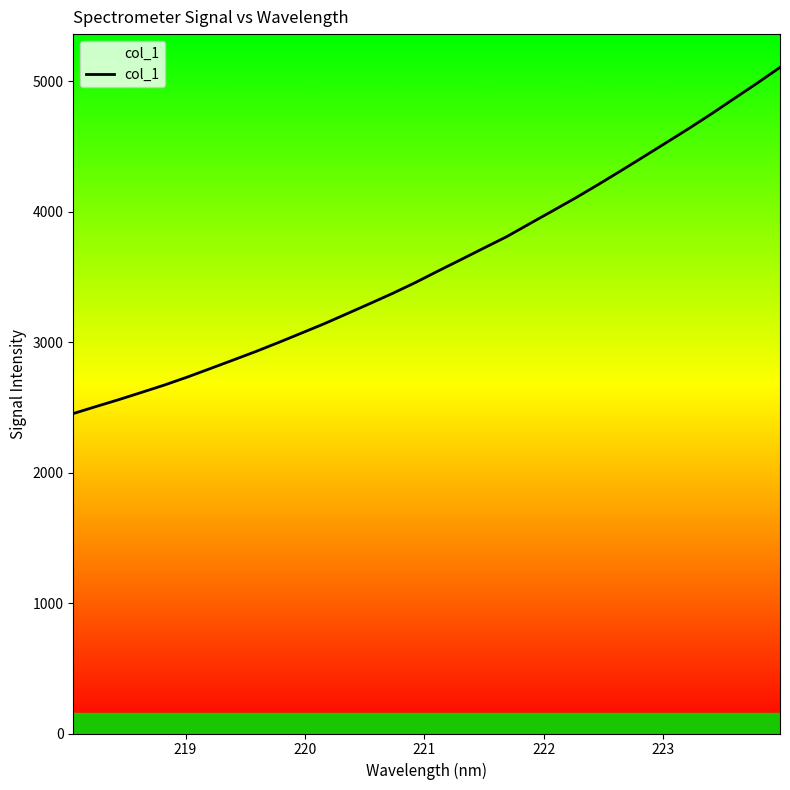

What is the smallest value displayed?

2452.7